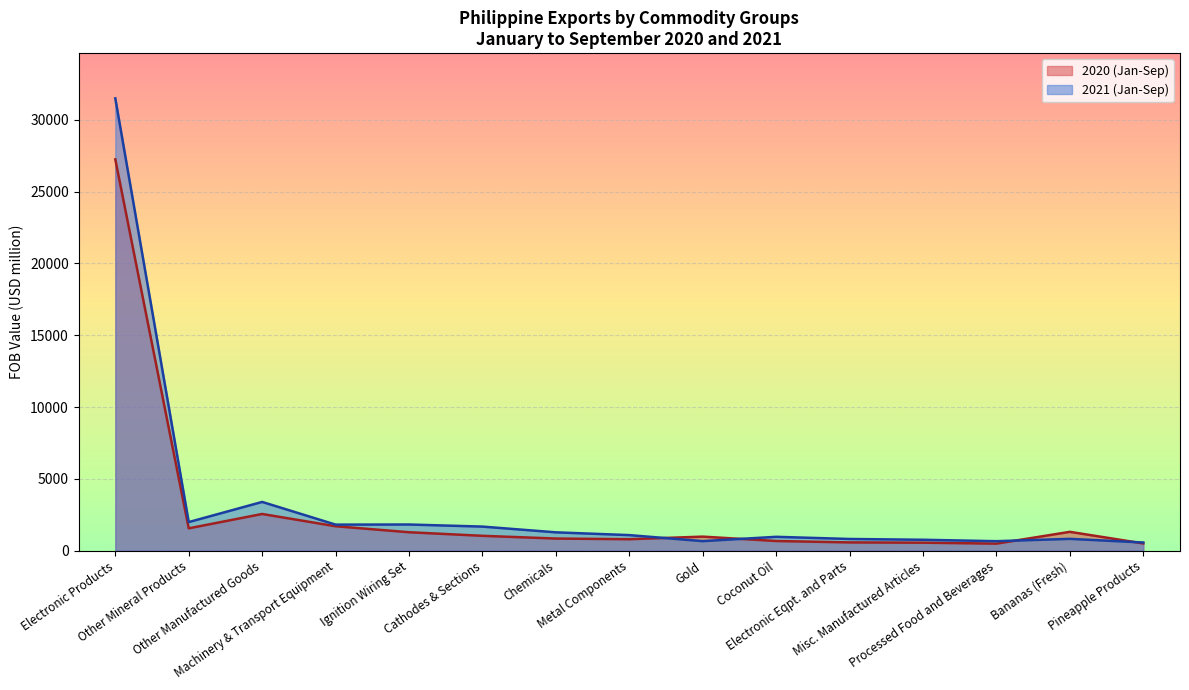

What is the total value across all series at Electronic Products?

58727.9